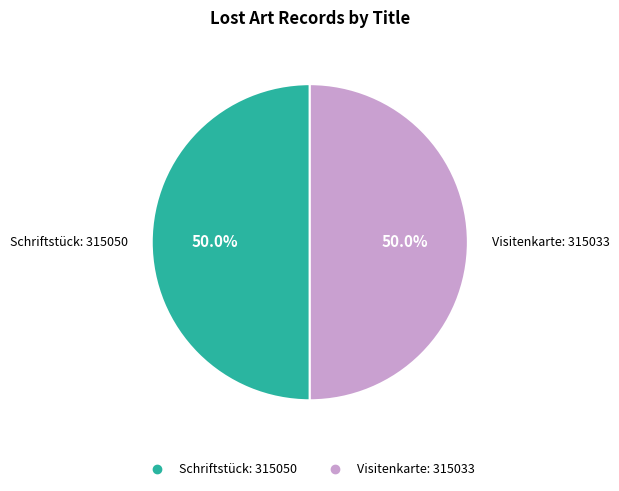

Approximately how many times larger is the value at Schriftstück compared to Visitenkarte?

1.0